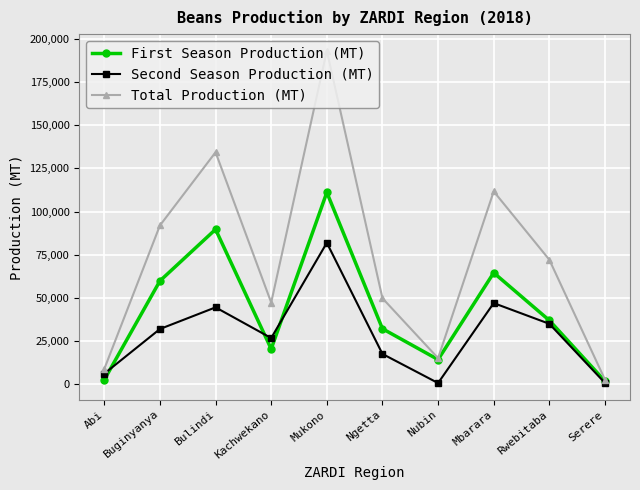

How many data points in Second Season Production (MT) are less than 32089?

5